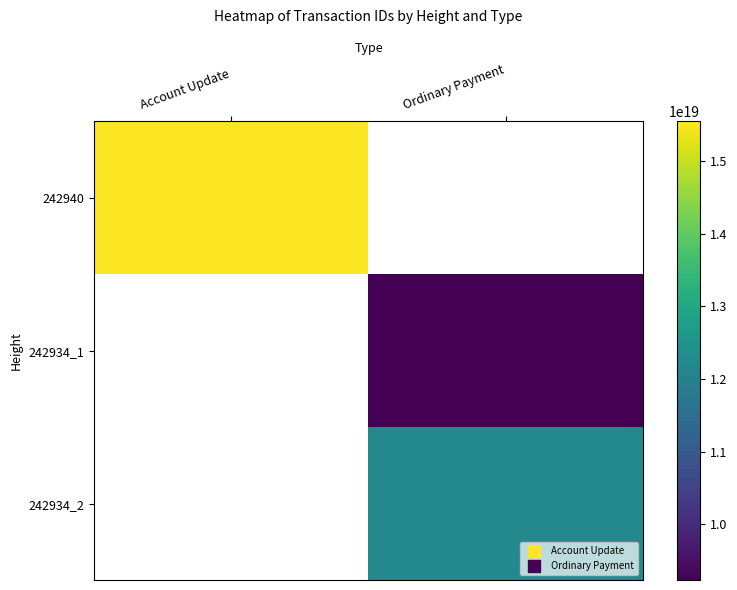

What value does the 242934_1 series have at Ordinary Payment?

9231954407337854976.0